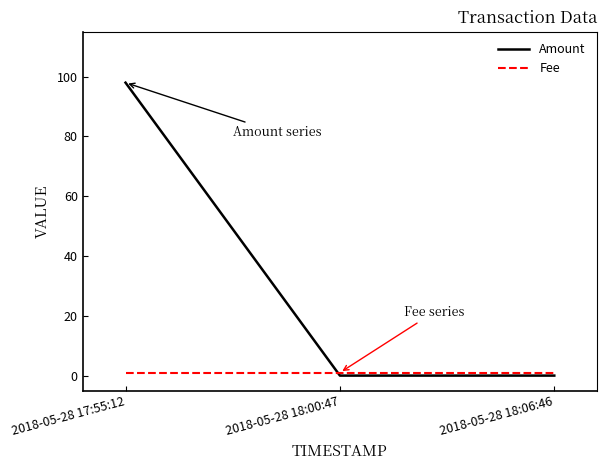

The value of Amount at 2018-05-28 17:55:12 is 98. True or false?

True